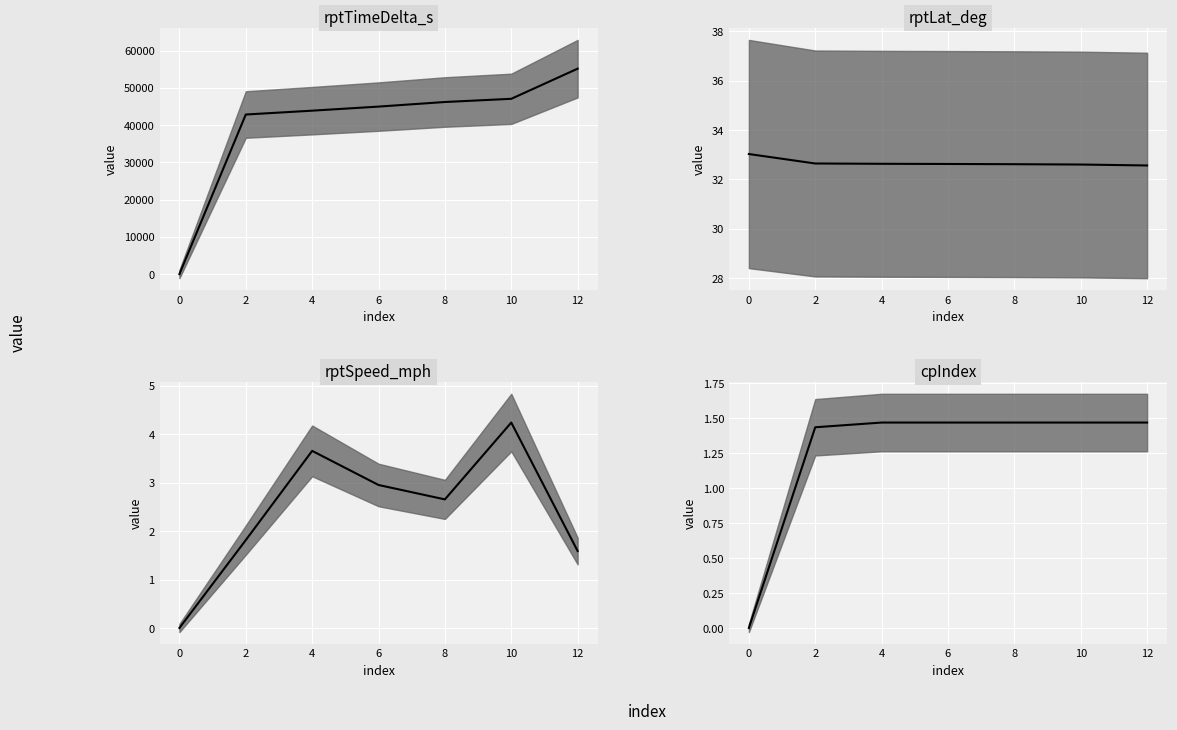

Does the chart display data point markers on the line(s)?

No